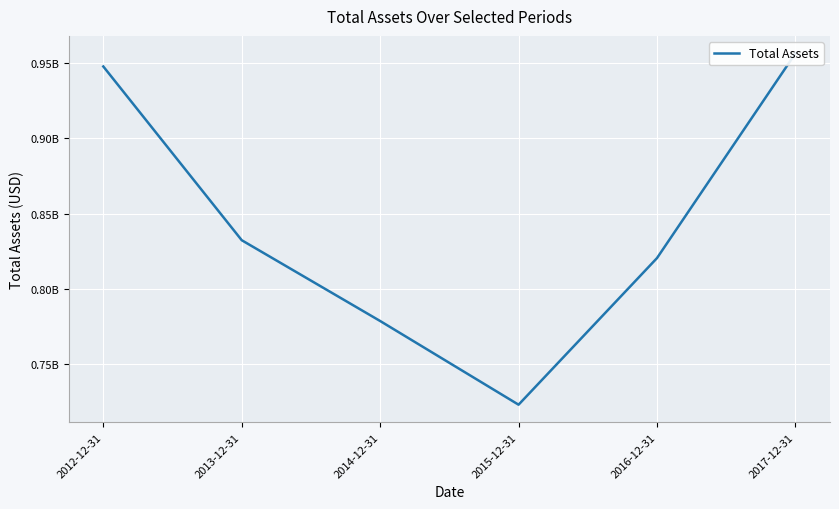

At which category does the chart reach its minimum across all series?

2015-12-31